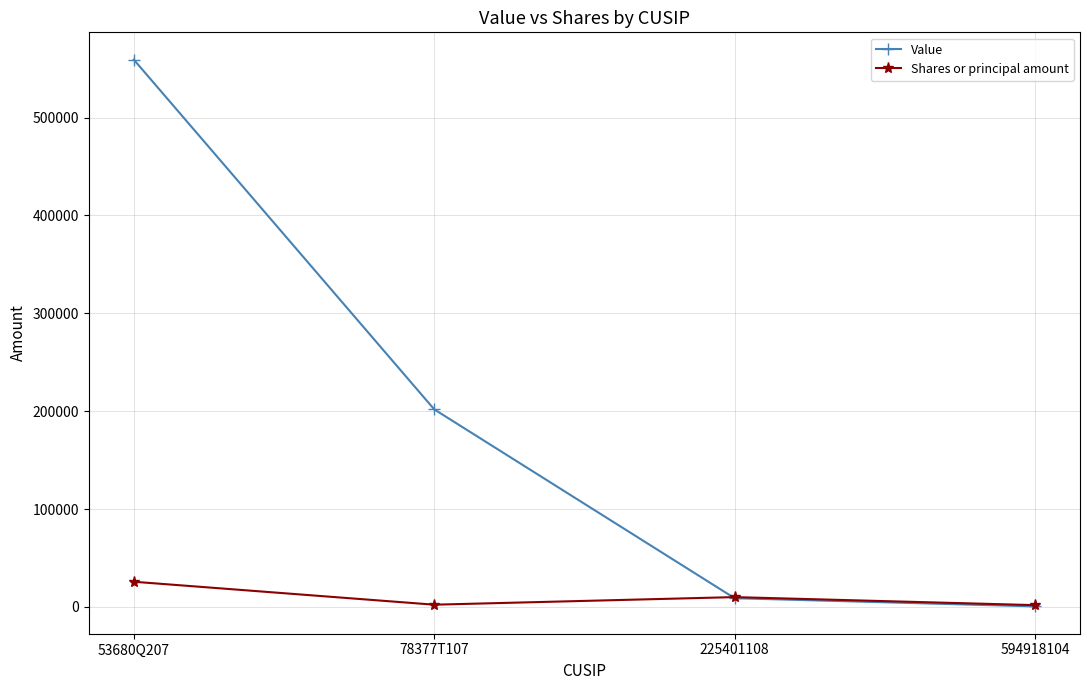

Where do Shares or principal amount and Value first cross each other?

78377T107 and 225401108